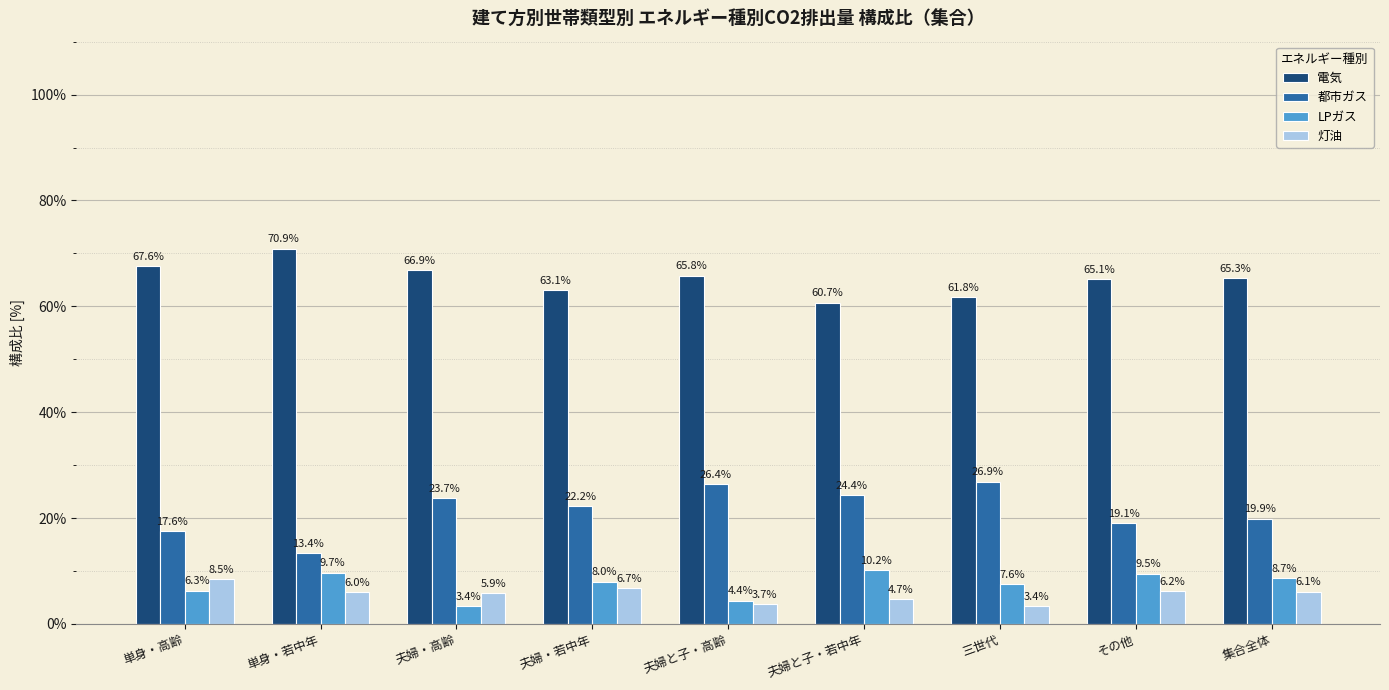

True or false: 電気 has a value of 46.5 at 夫婦・高齢.

False